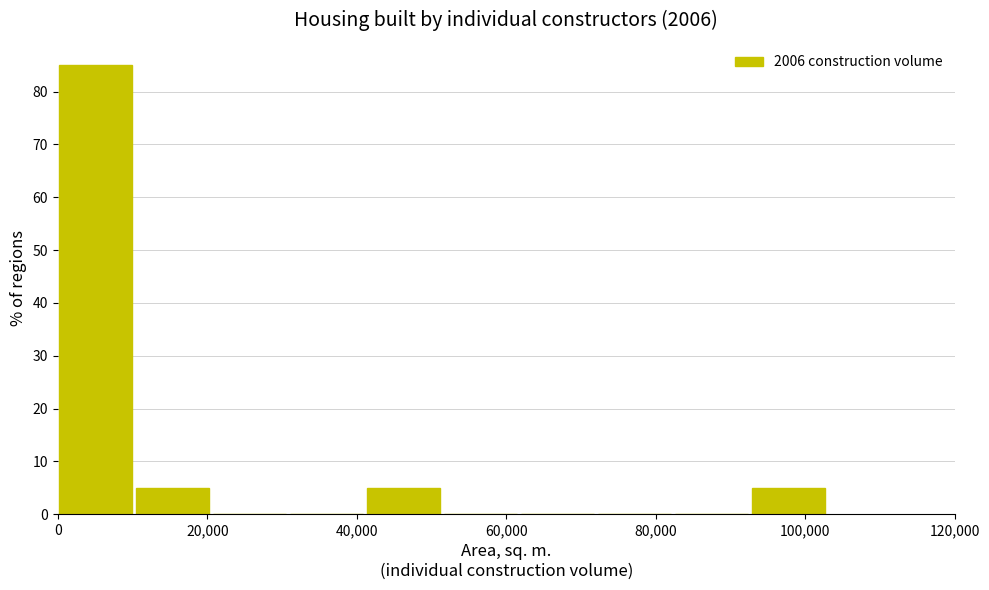

How tall is the bar that spans 42000 to 52000 on the x-axis? Neither the bar edges nor the heights are printed on the chart, so give them approximately, as read against the axes.

5